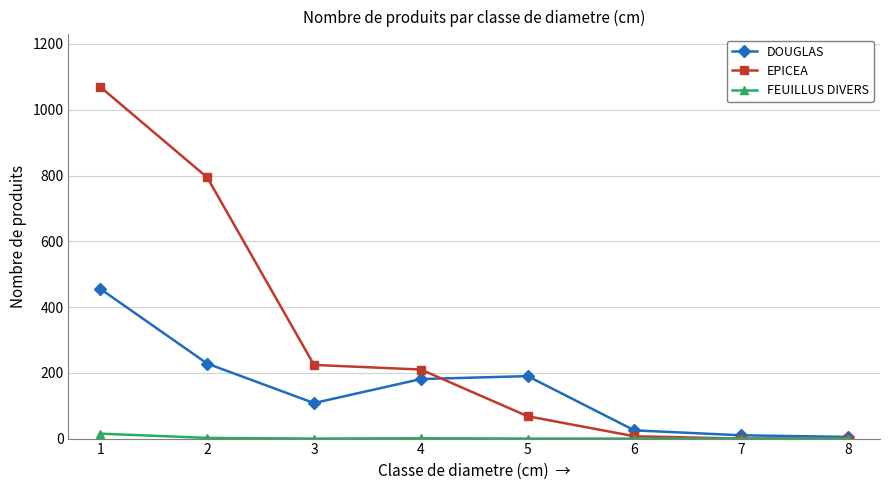

The value of DOUGLAS at 4 is 81. True or false?

False